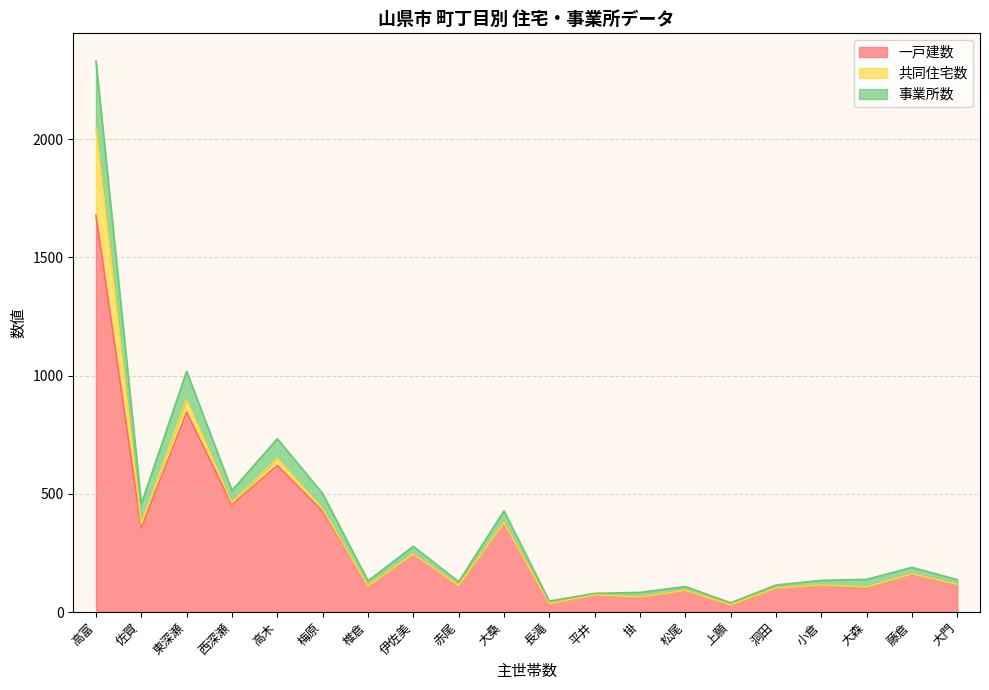

Between 大森 and 高富, which is larger?

高富